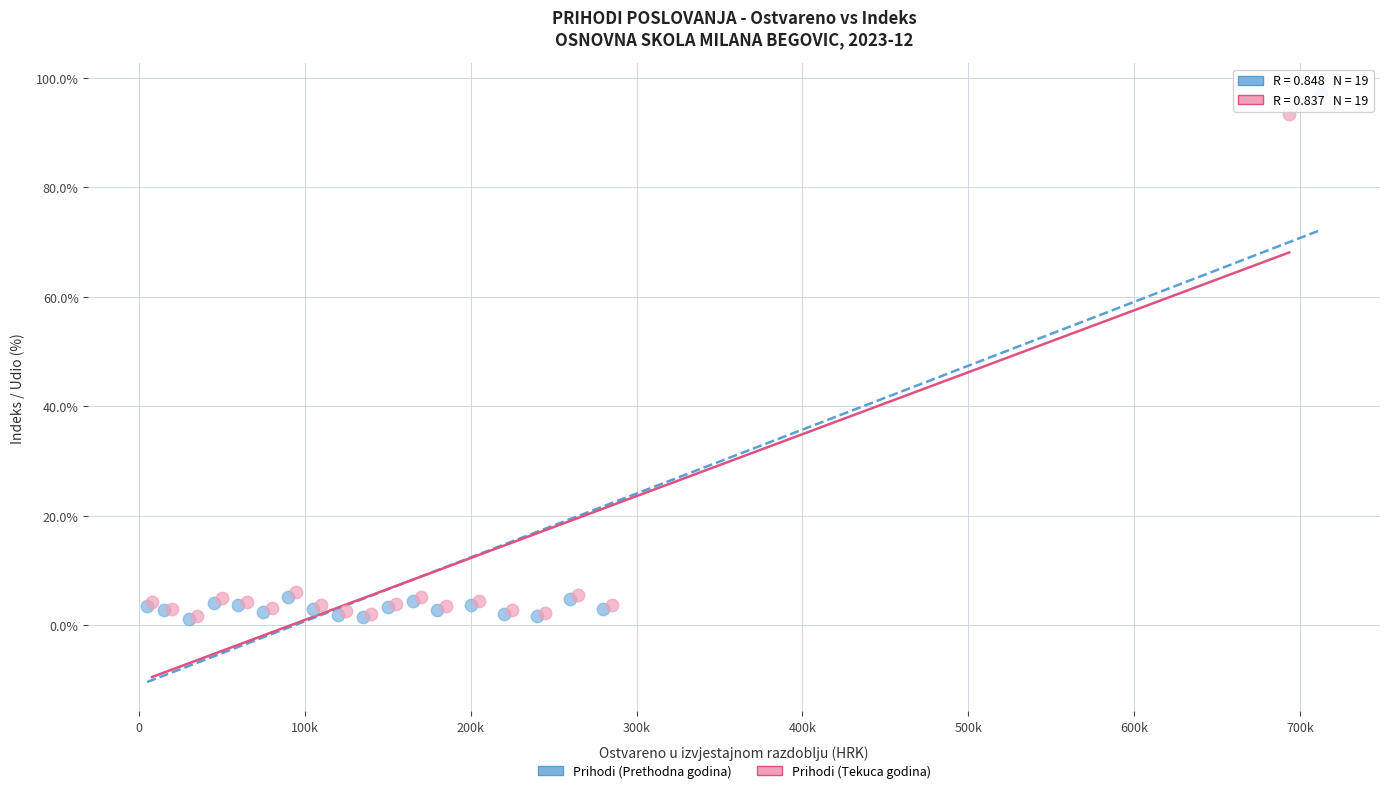

Which series has the widest spread of Y values?

Prihodi (Prethodna godina)